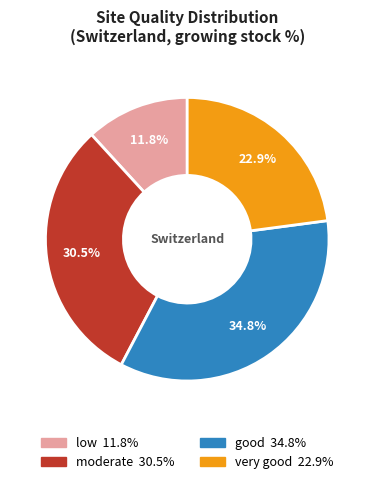

To the nearest percent, what is the difference between the low and very good slice percentages?

11%